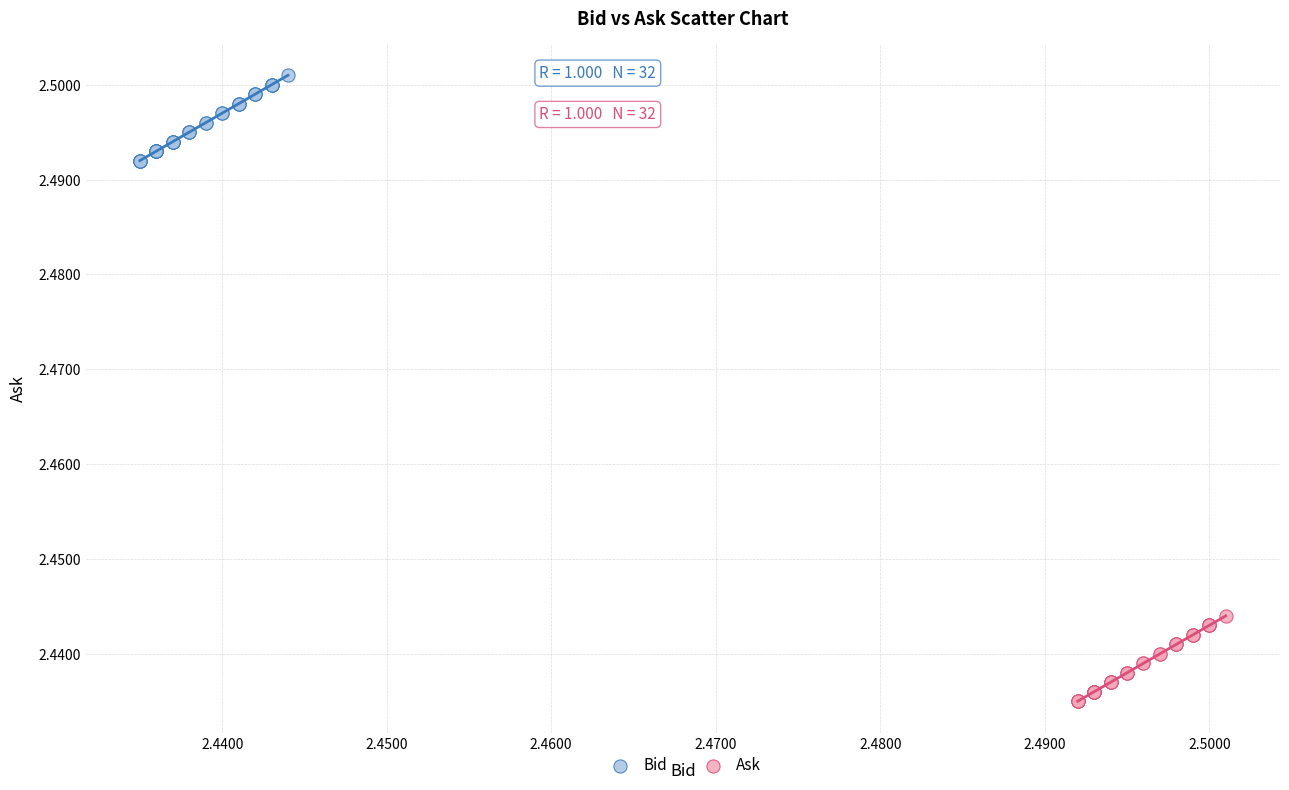

What are all the series names shown in the legend?

Bid, Ask